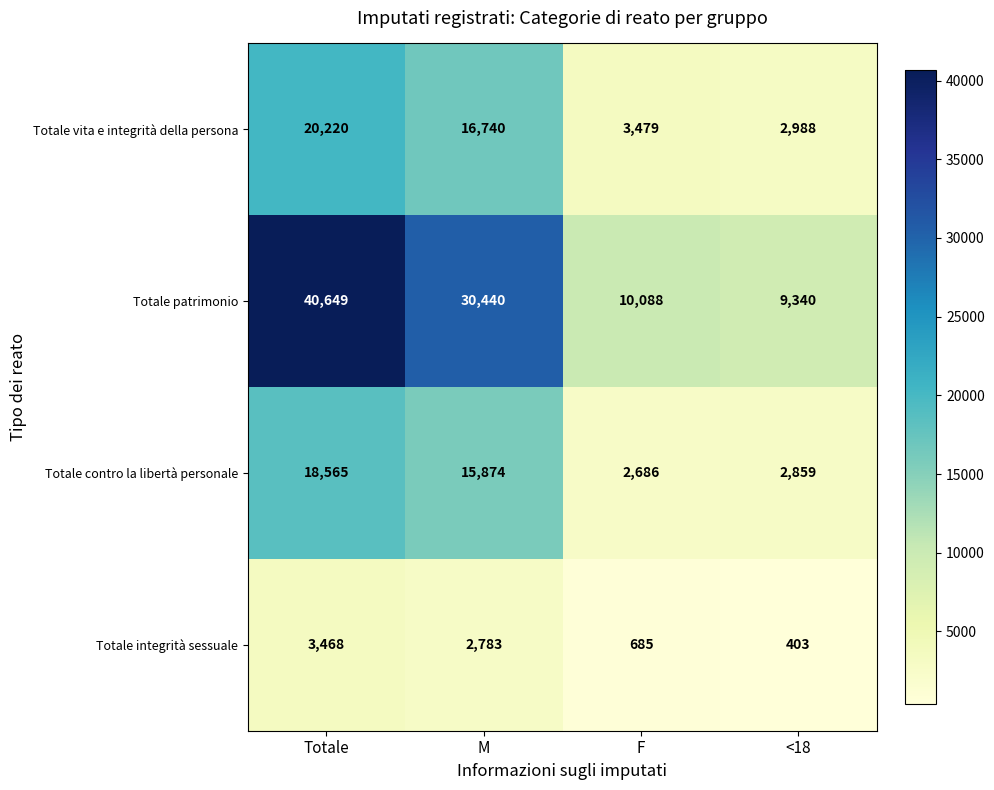

Where does the Totale integrità sessuale series first go above 2783?

Totale